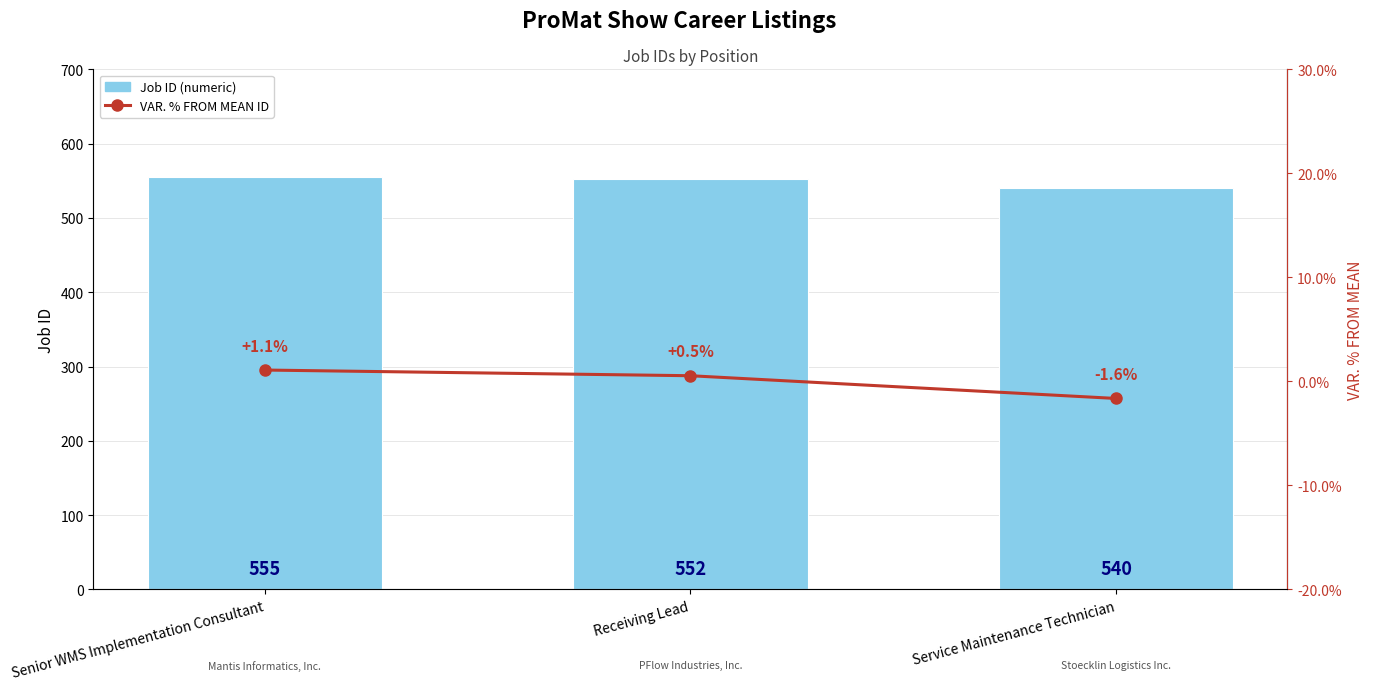

What is the difference between the Job ID (numeric) values at Senior WMS Implementation Consultant and Receiving Lead?

3.0